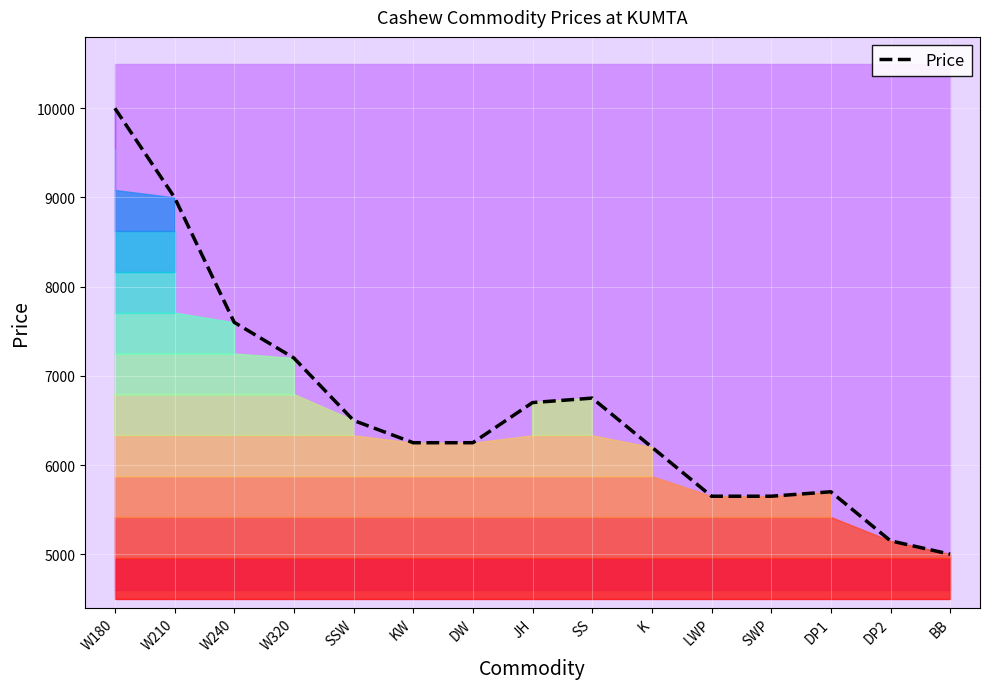

List the labels in order of value, largest first.

W180, W210, W240, W320, SS, JH, SSW, KW, DW, K, DP1, LWP, SWP, DP2, BB